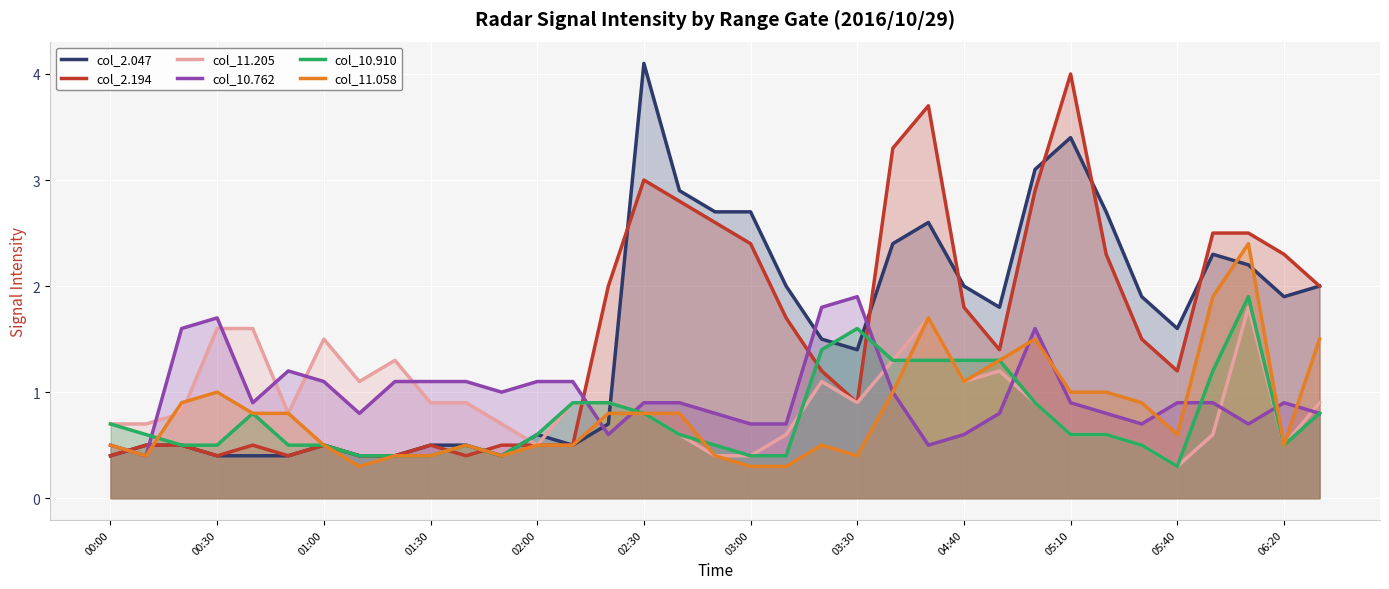

How many intersections are there between col_2.194 and col_11.205?

1